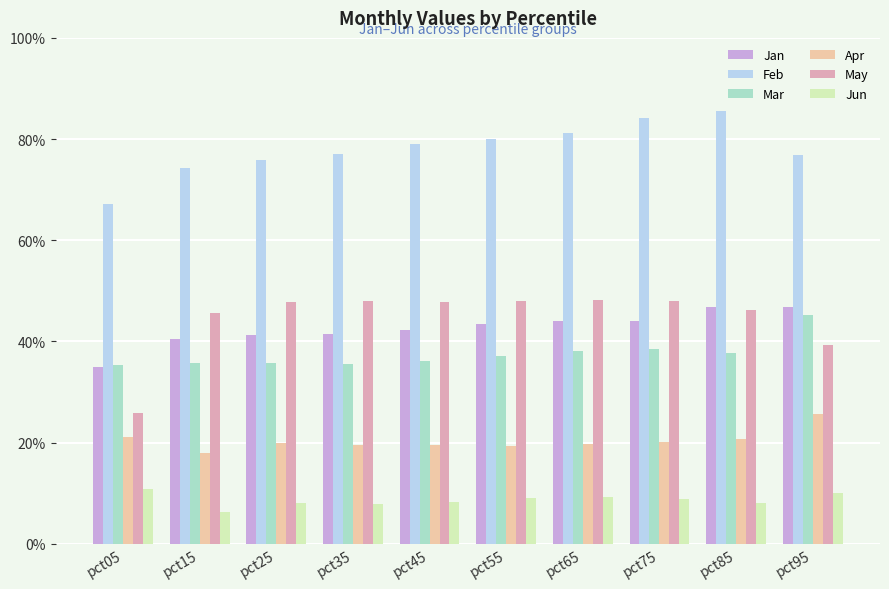

True or false: Feb has a value of 0.7 at pct15.

True